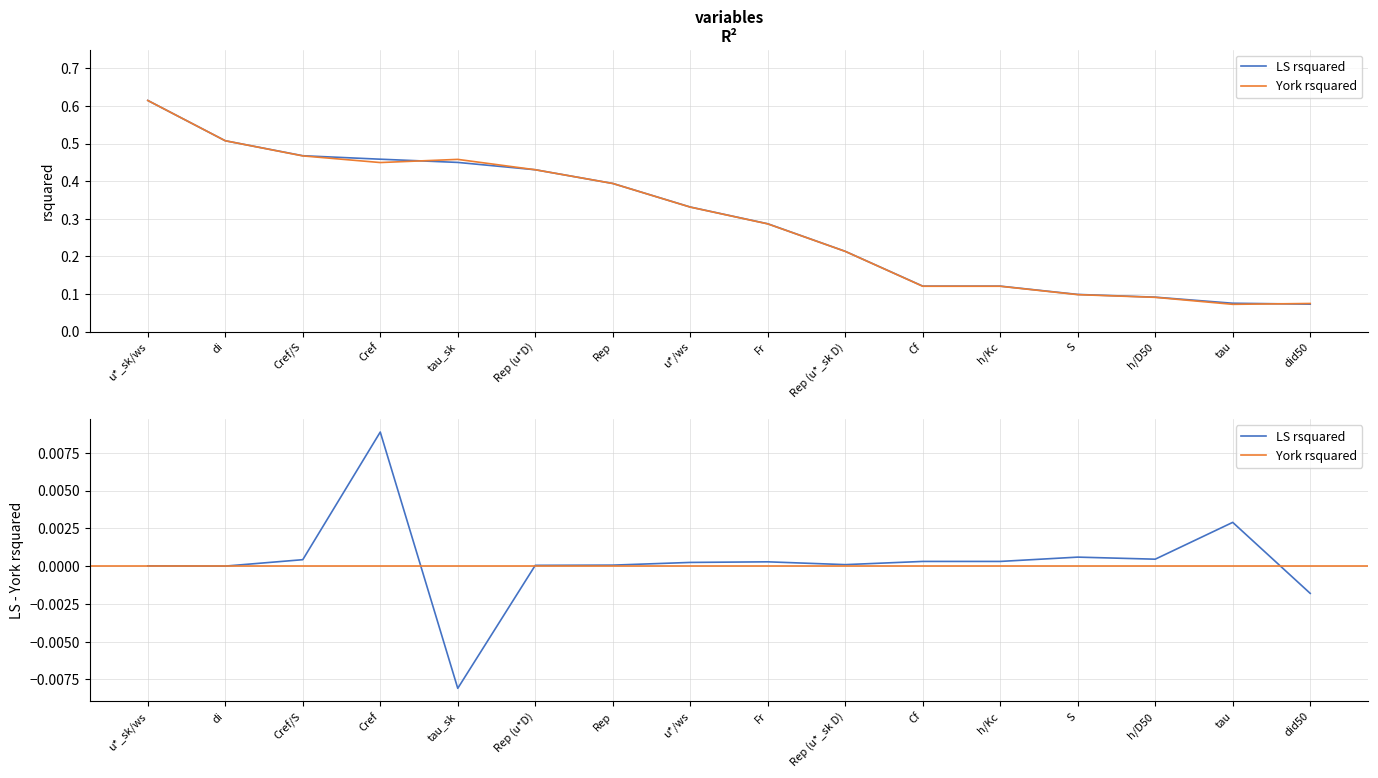

What is the value of the York rsquared point at the 3rd from the left?

0.5